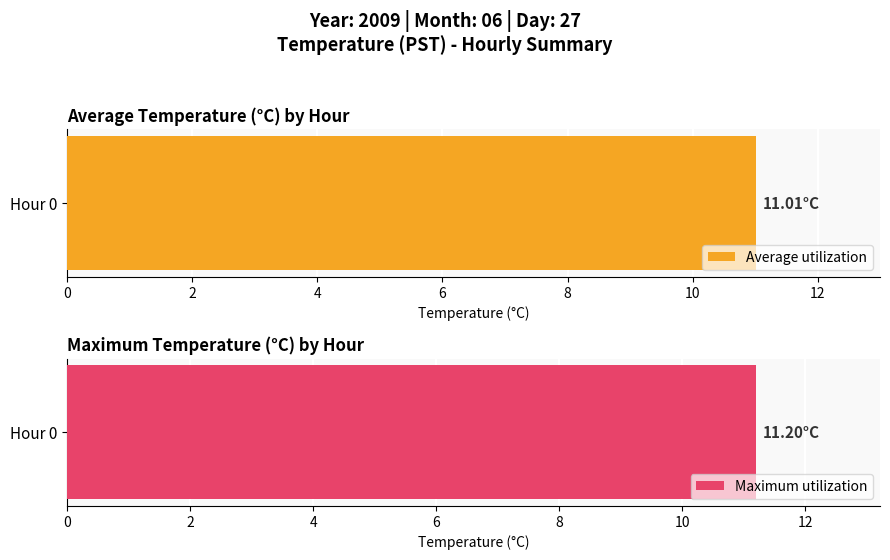

Rank the series by their maximum value, from lowest to highest.

Average utilization, Maximum utilization